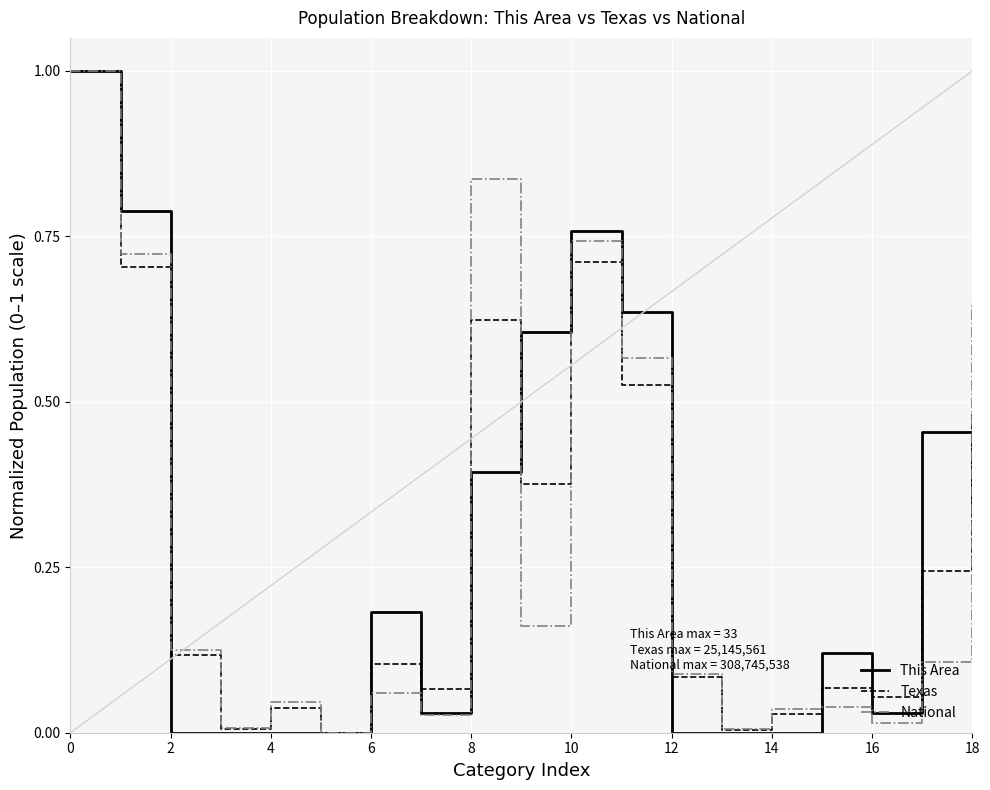

What is the greatest value displayed?

1.0